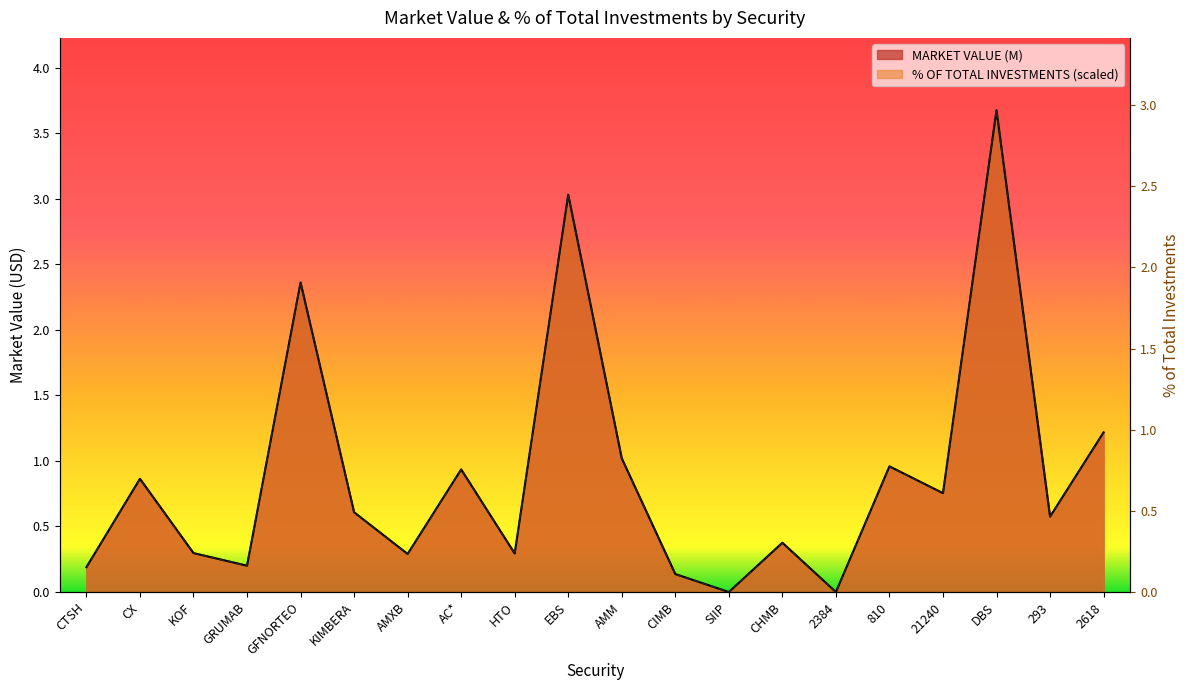

Between which two adjacent categories do % OF TOTAL INVESTMENTS and MARKET VALUE (M) first intersect?

KOF and GRUMAB